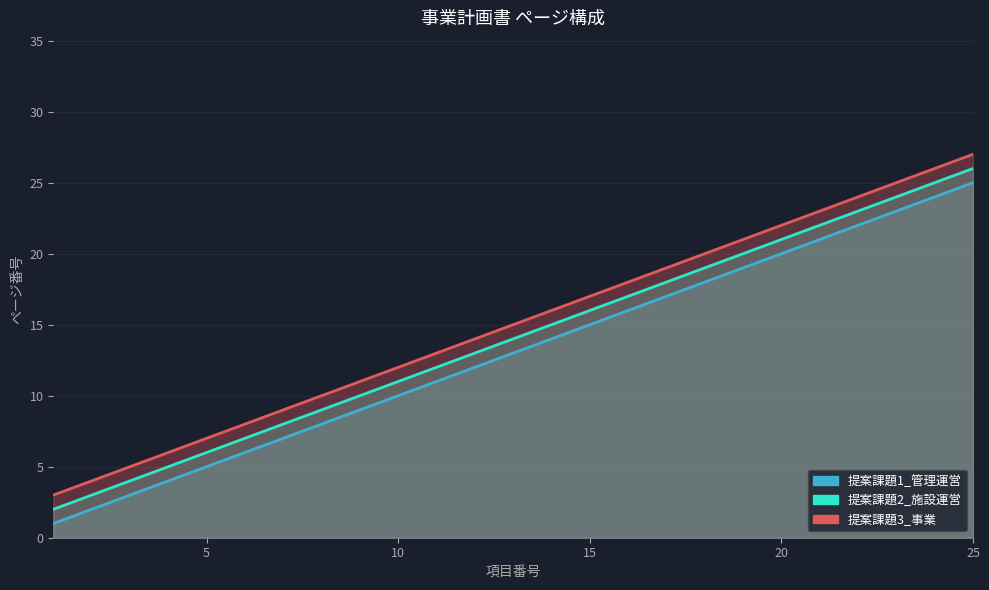

Is the value of 提案課題3_事業 at 10 greater than the value of 提案課題1_管理運営 at 8?

Yes